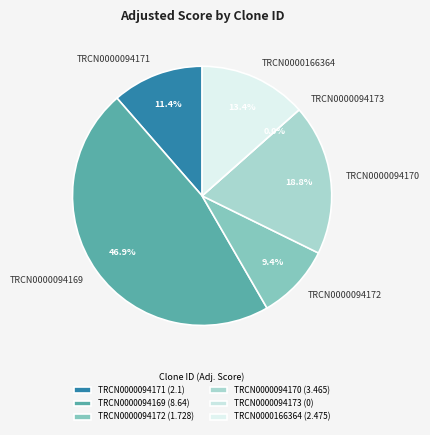

Rank the categories by value from lowest to highest.

TRCN0000094173, TRCN0000094172, TRCN0000094171, TRCN0000166364, TRCN0000094170, TRCN0000094169